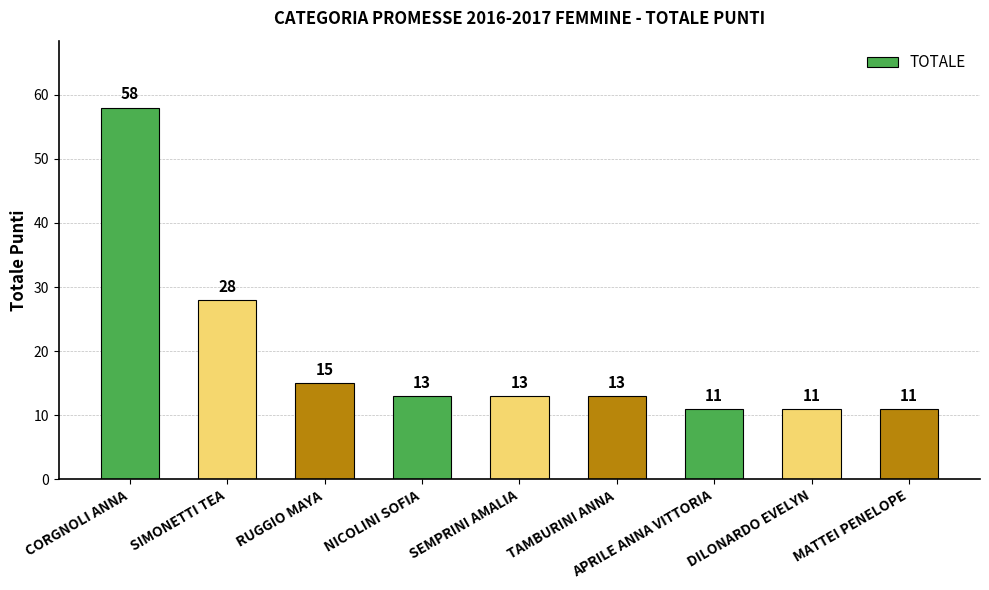

Approximately how many times larger is the value at NICOLINI SOFIA compared to APRILE ANNA VITTORIA?

1.2